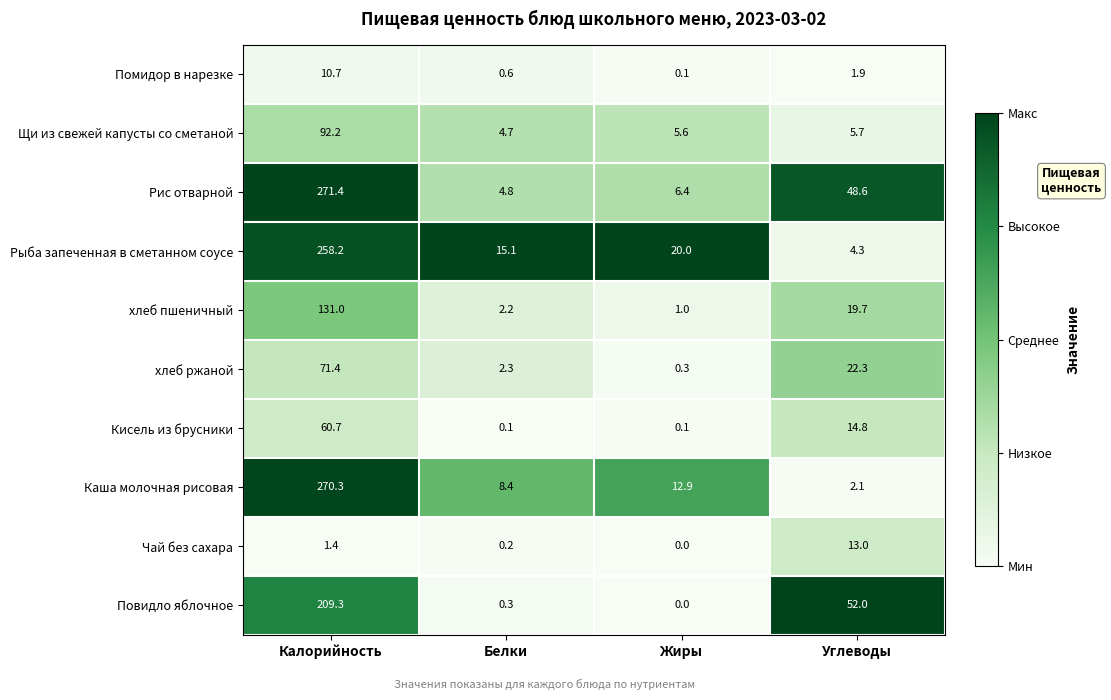

How many distinct data groups are displayed?

10